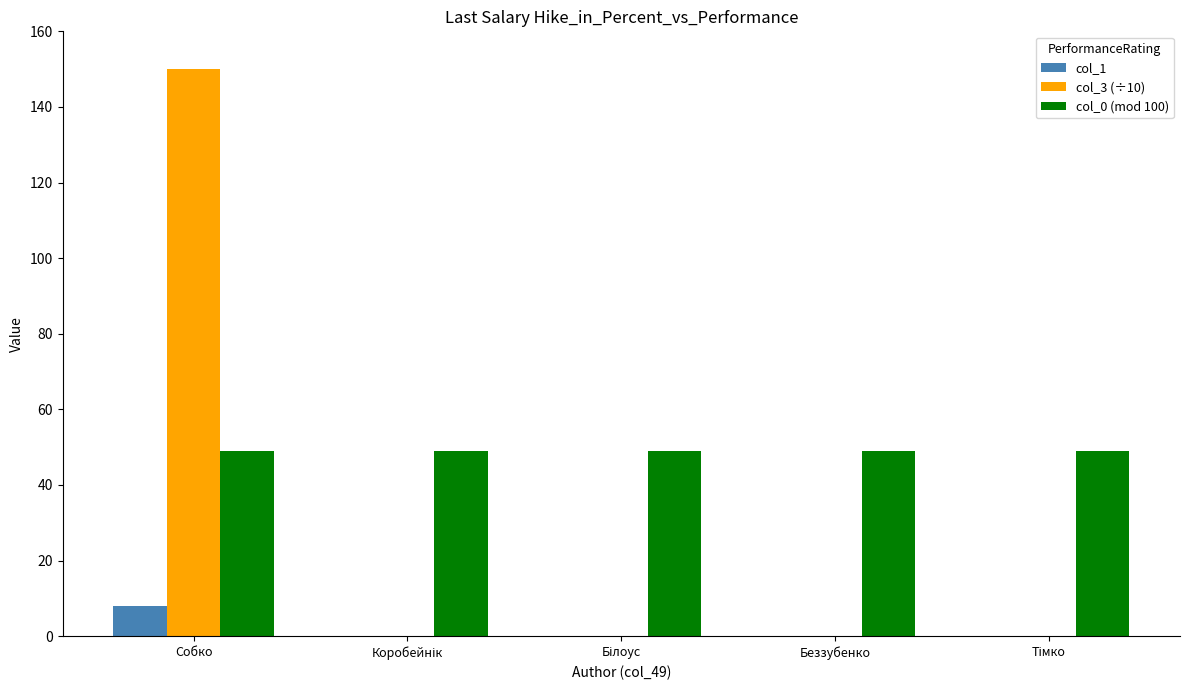

Which series has the widest spread of values?

col_3 (÷10)